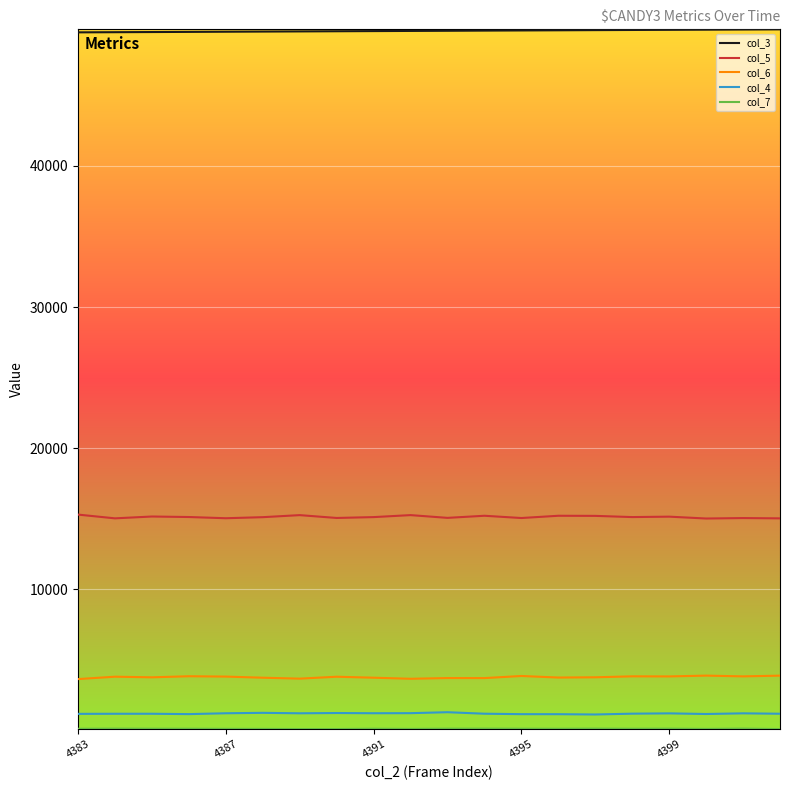

Which series has the largest total across all categories?

col_3